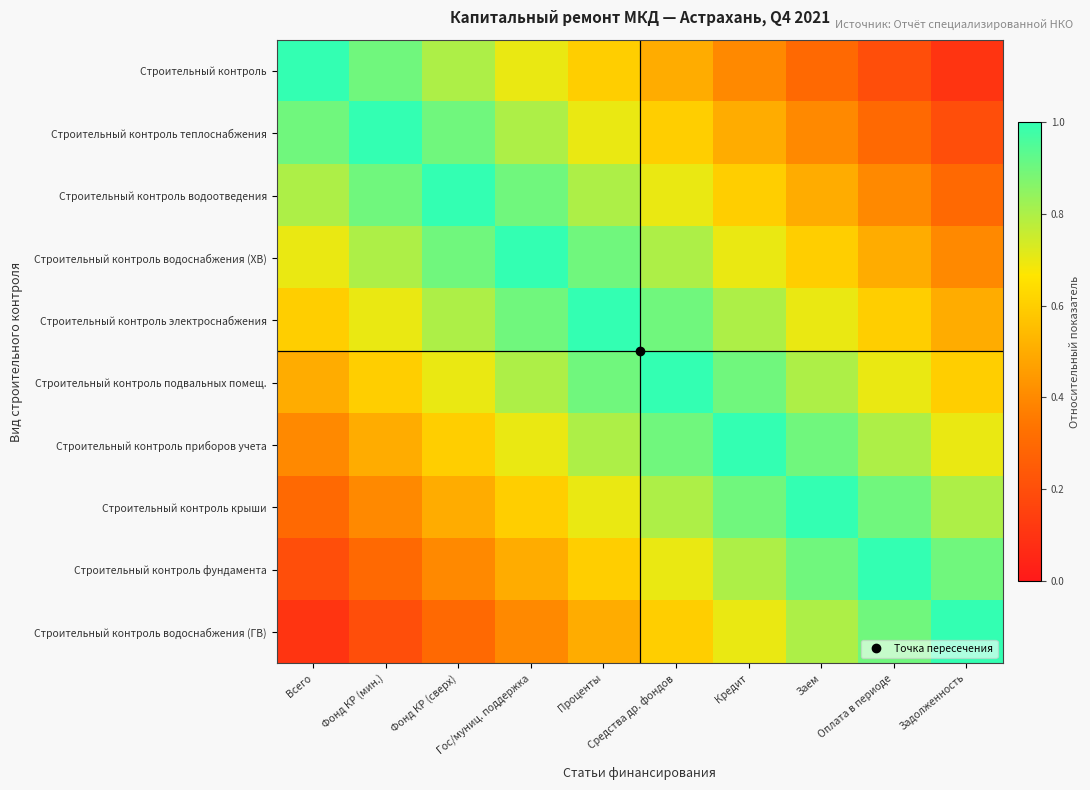

What is the difference between the highest and lowest values at Фонд КР (сверх)?

0.7